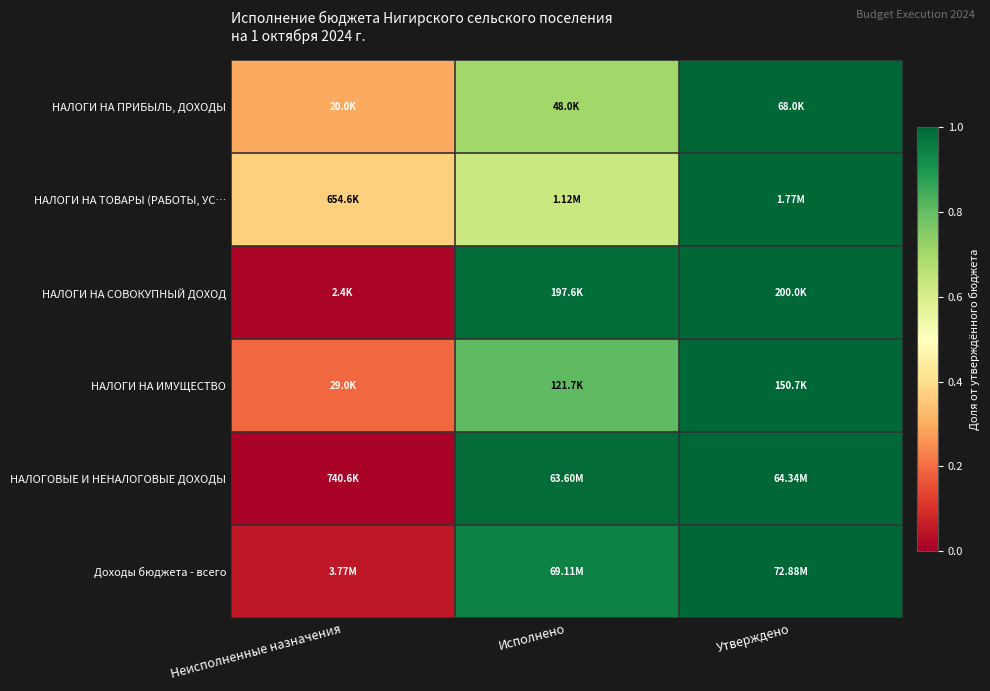

Between Исполнено and Утверждено, which is larger?

Утверждено